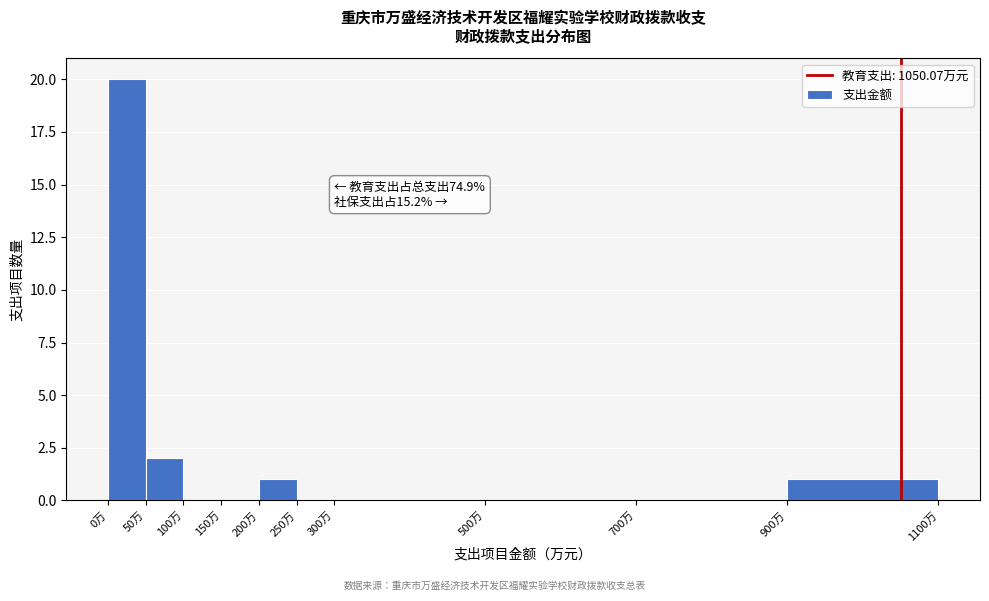

Over which range of the x-axis is the bar tallest?

0 to 50